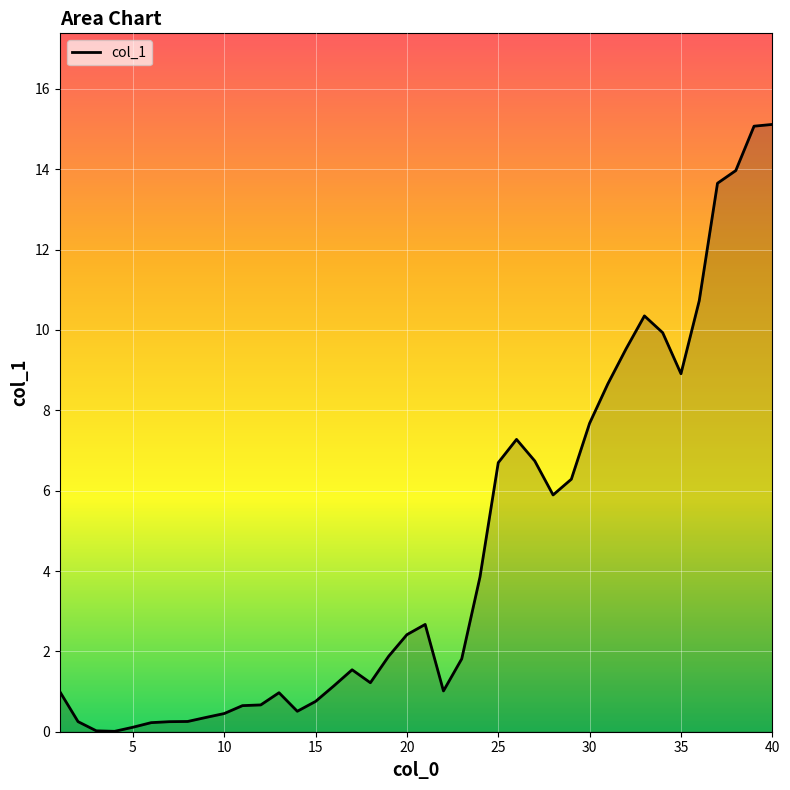

What is the maximum value shown in the chart?

15.1